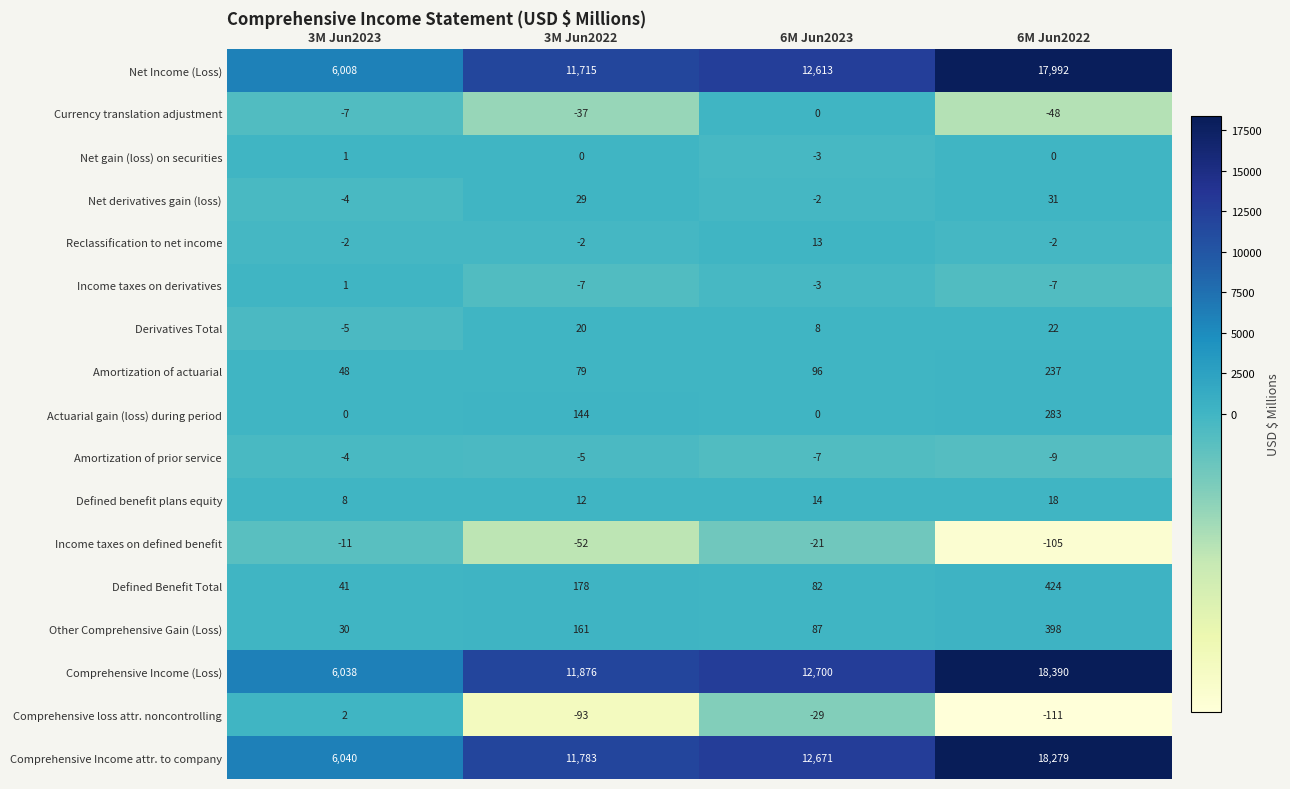

The value of Amortization of actuarial at 3M Jun2022 is 79. True or false?

True